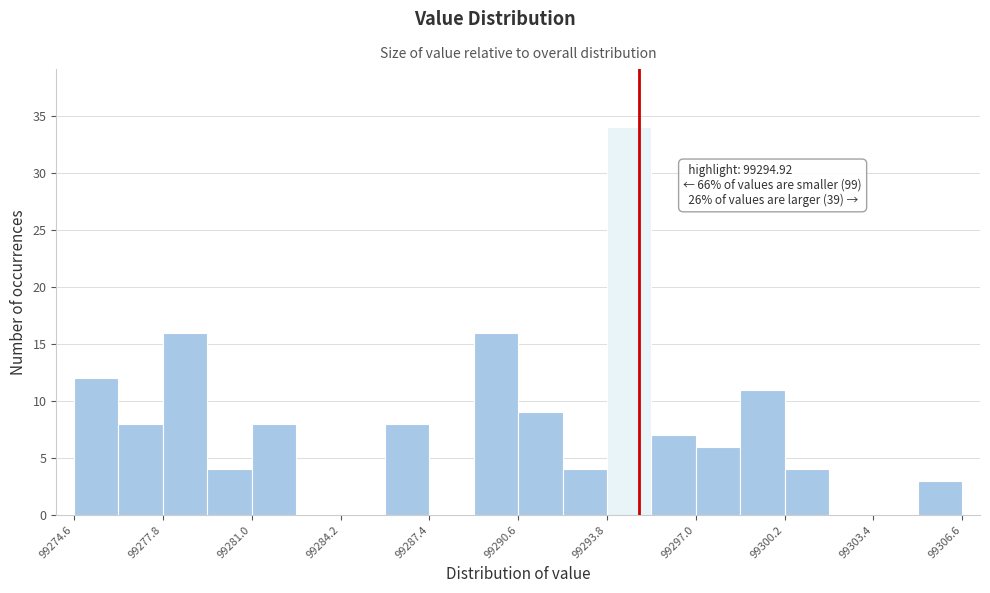

Read against the x-axis, roughly where is the centre of the tallest bar?

99294.5